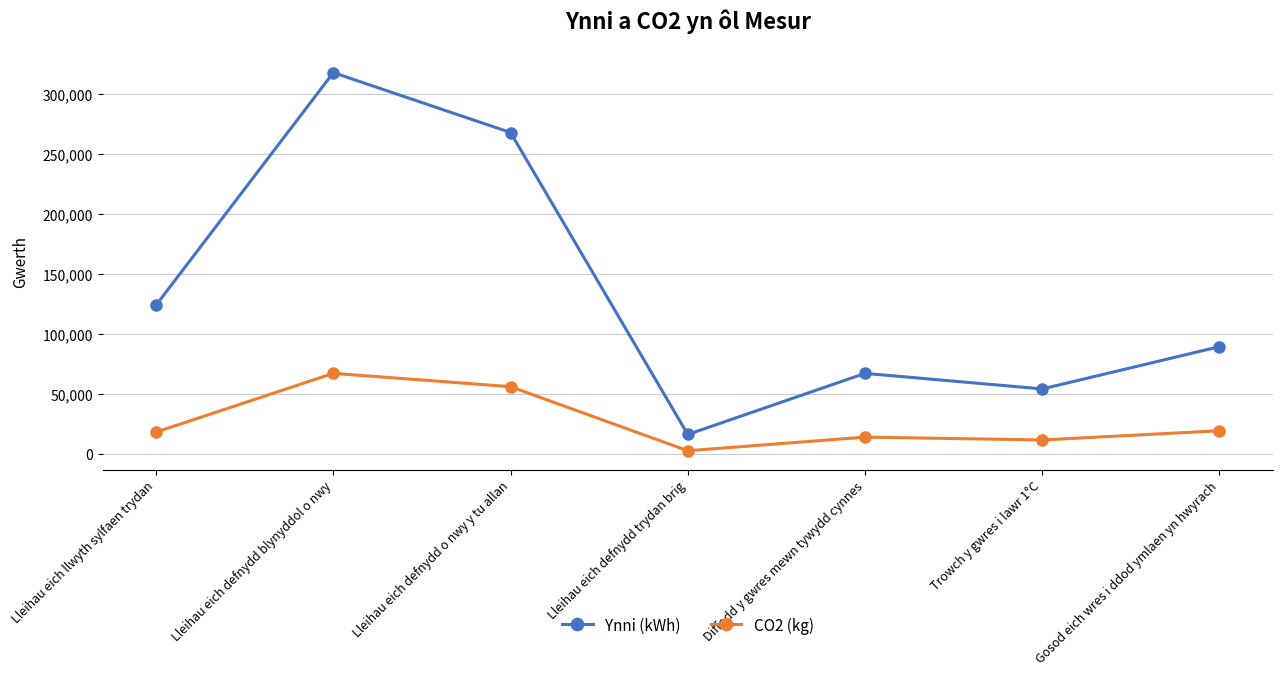

Rank the categories by Ynni (kWh) value from lowest to highest.

Lleihau eich defnydd trydan brig, Trowch y gwres i lawr 1°C, Diffodd y gwres mewn tywydd cynnes, Gosod eich wres i ddod ymlaen yn hwyrach, Lleihau eich llwyth sylfaen trydan, Lleihau eich defnydd o nwy y tu allan, Lleihau eich defnydd blynyddol o nwy